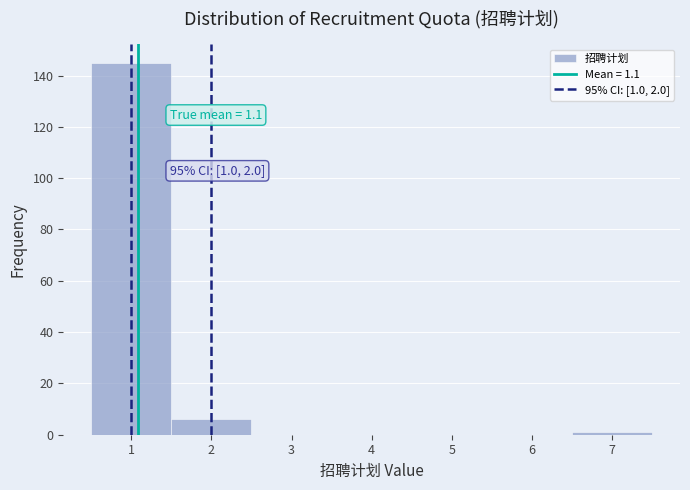

Over which range of the x-axis is the bar tallest?

0.5 to 1.5